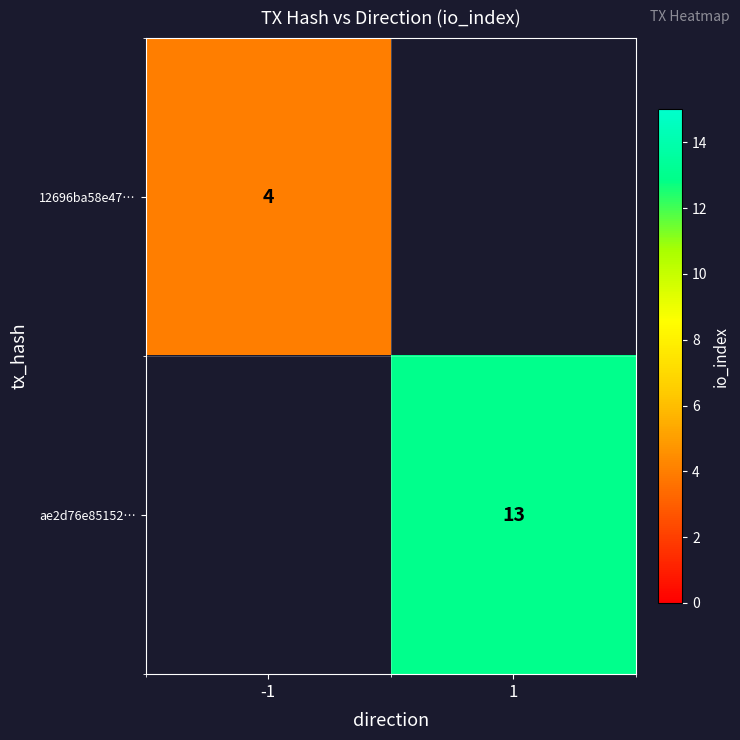

Is it true that ae2d76e85152… equals 13 at 1?

True